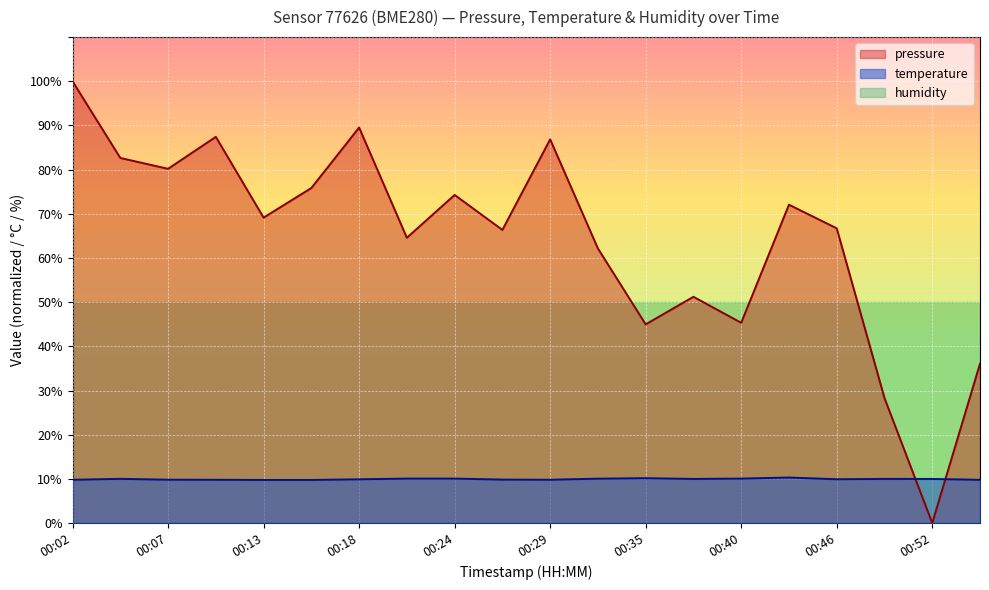

How many lines are shown in the chart?

3